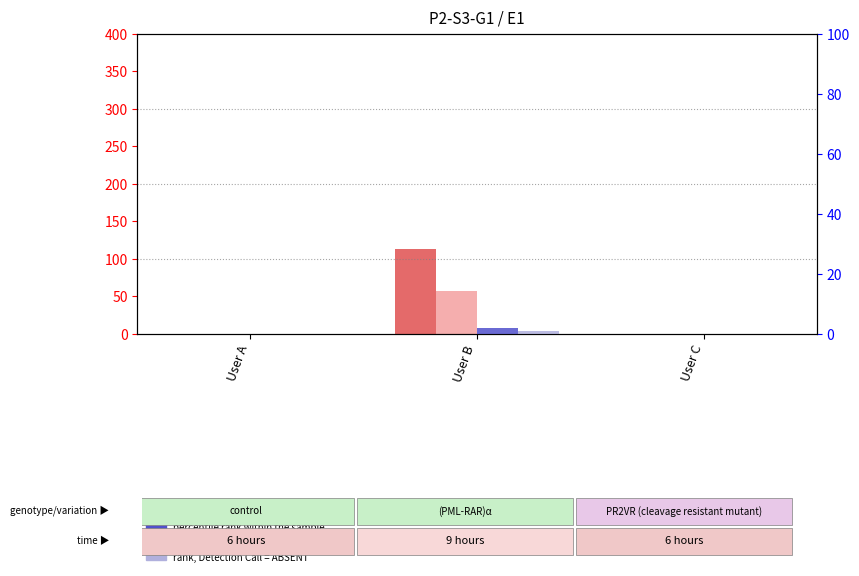

What is the value of the percentile rank within the sample bar at the 2nd from the left?

2.0